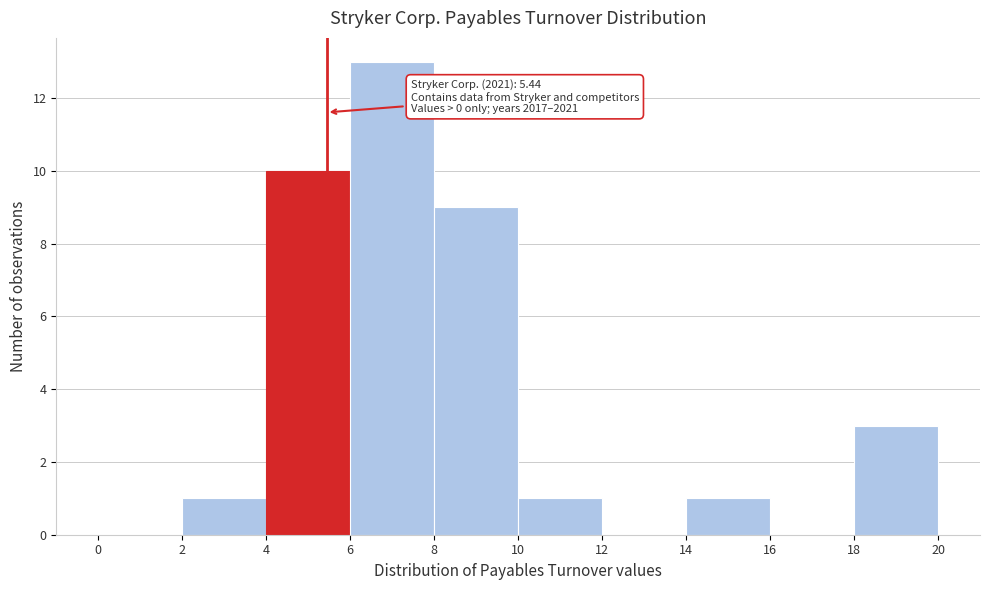

Which range on the x-axis has the tallest bar?

6 to 8